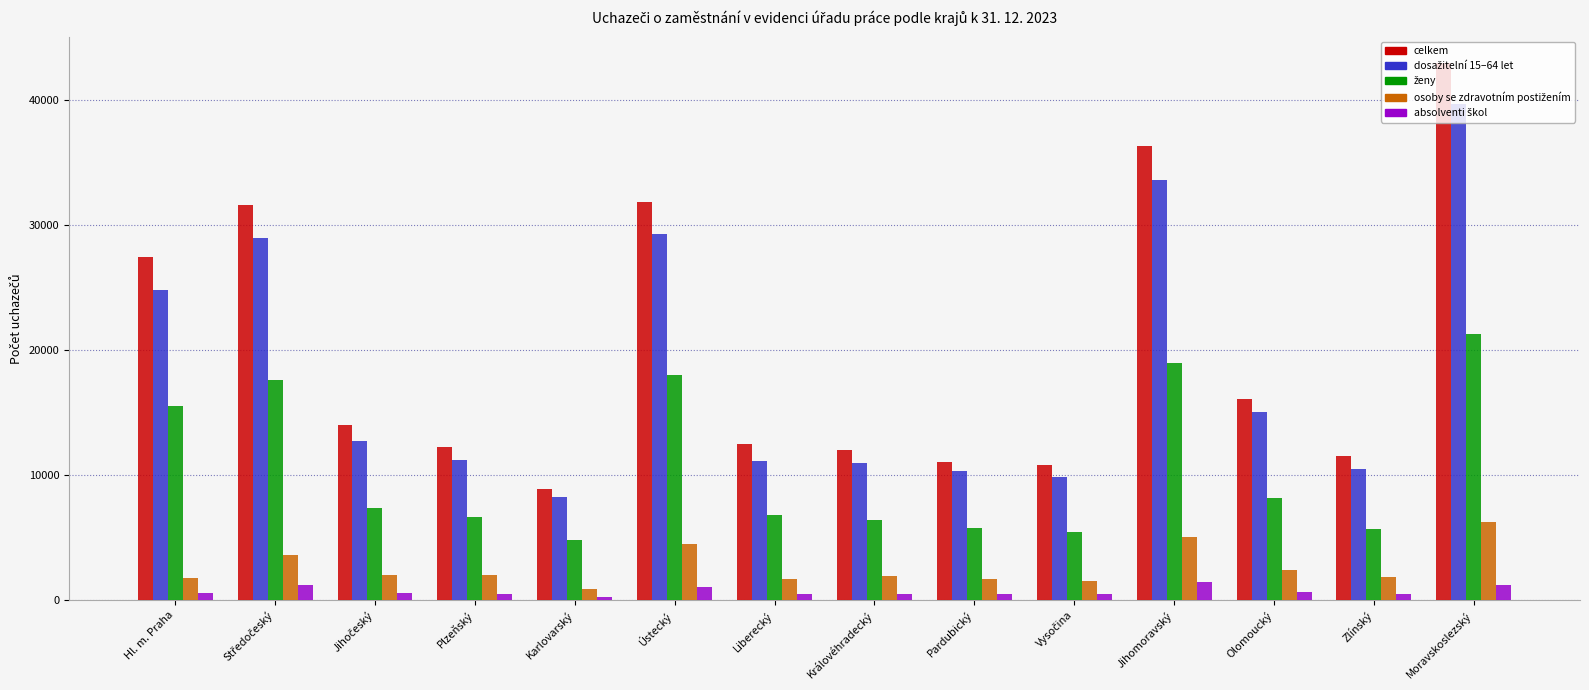

What is the difference between the highest and lowest values at Moravskoslezský?

41727